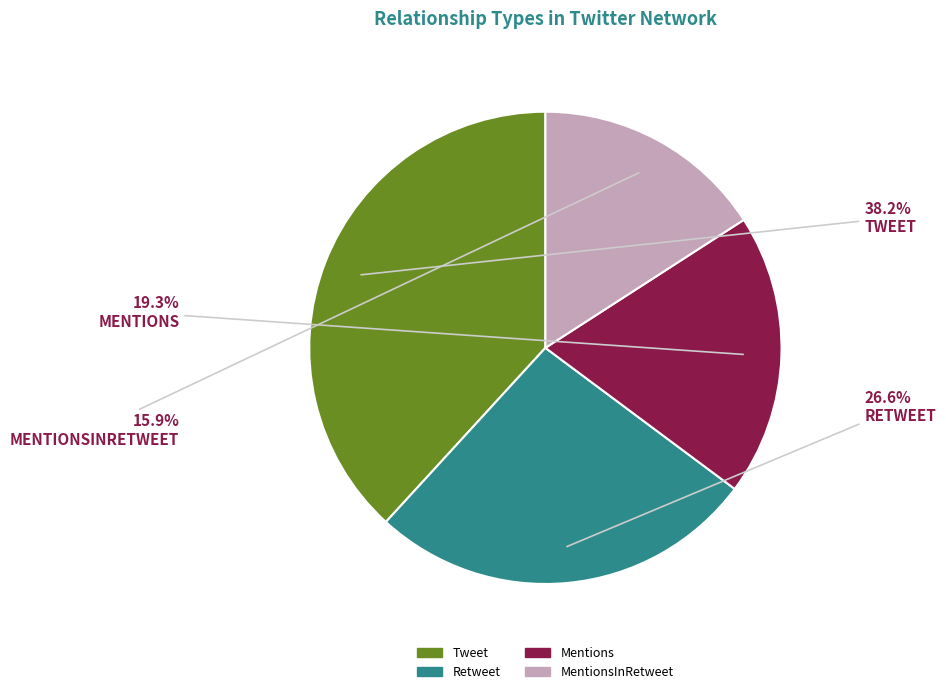

The Retweet slice represents 27% of the pie. True or false?

True